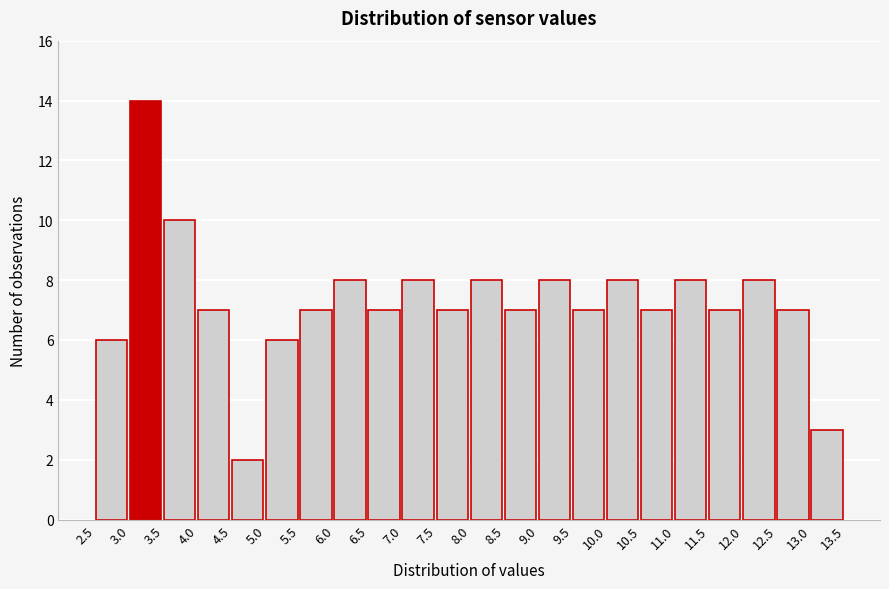

Reading left to right, list every bar in this chart as the range it spans on the x-axis followed by its height. The values are not printed on the chart, so give them approximately, as read against the axis.

2.5 to 3.0: 6
3.0 to 3.5: 14
3.5 to 4.0: 10
4.0 to 4.5: 7
4.5 to 5.0: 2
5.0 to 5.5: 6
5.5 to 6.0: 7
6.0 to 6.5: 8
6.5 to 7.0: 7
7.0 to 7.5: 8
7.5 to 8.0: 7
8.0 to 8.5: 8
8.5 to 9.0: 7
9.0 to 9.5: 8
9.5 to 10.0: 7
10.0 to 10.5: 8
10.5 to 11.0: 7
11.0 to 11.5: 8
11.5 to 12.0: 7
12.0 to 12.5: 8
12.5 to 13.0: 7
13.0 to 13.5: 3